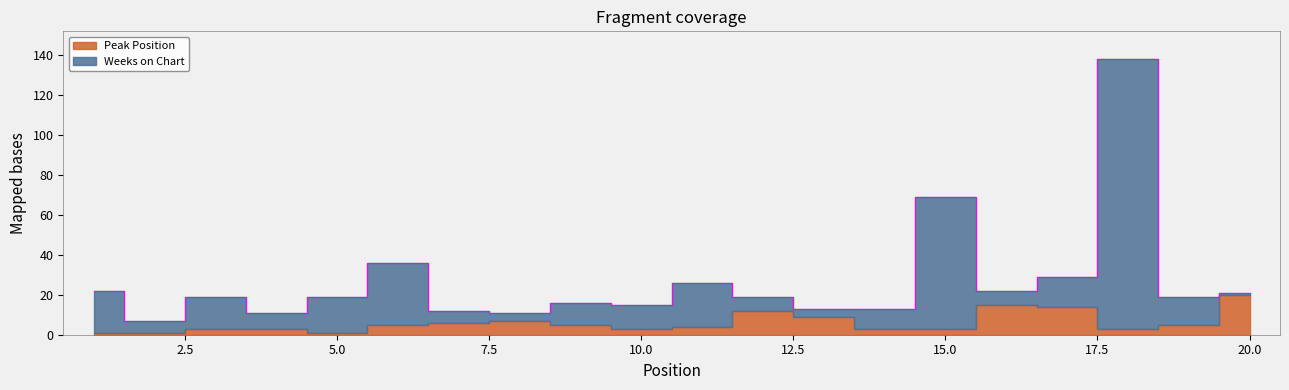

At which label does the data first exceed 19?

1